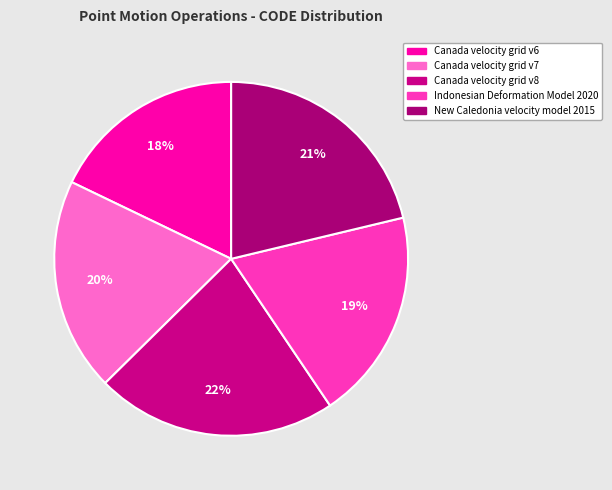

Is it true that Indonesian Deformation Model 2020 is 19% of the pie?

True